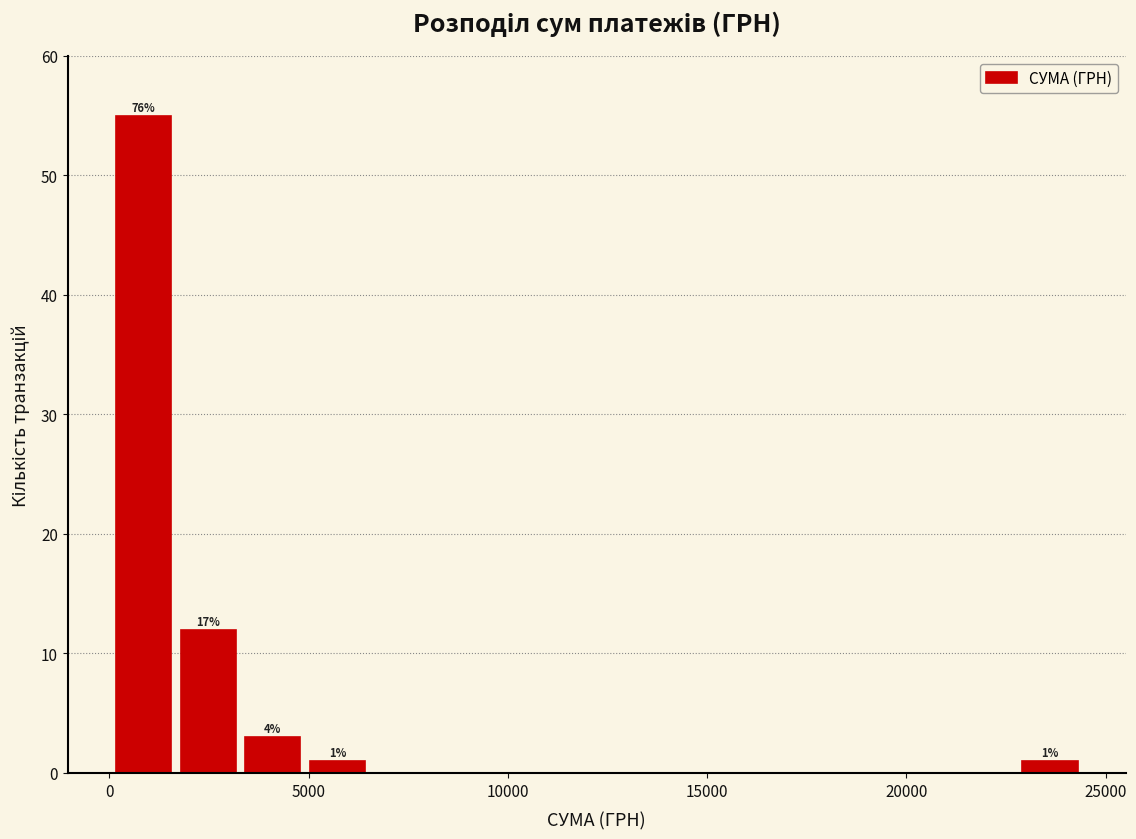

Read against the x-axis, roughly where is the centre of the tallest bar?

1000